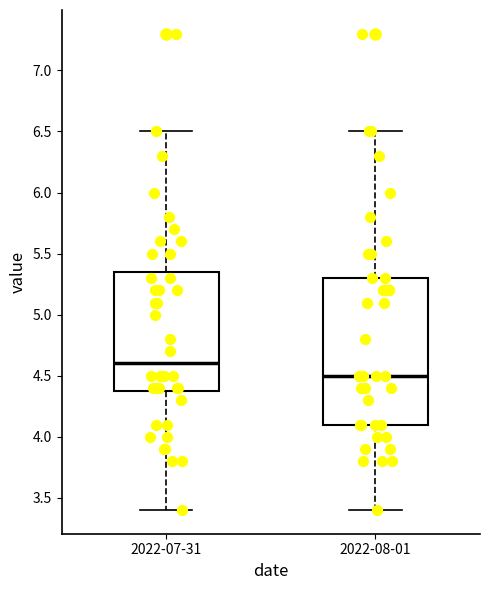

Reading left to right, transcribe this box plot: for each box, give where its median line is, the range the box spans, and where its two whiskers end, as read against the y-axis. The values are not printed on the chart, so give them approximately, as read against the axis.

2022-07-31: median 4.60, box 4.40 to 5.35, whiskers 3.40 to 6.50
2022-08-01: median 4.50, box 4.10 to 5.30, whiskers 3.40 to 6.50